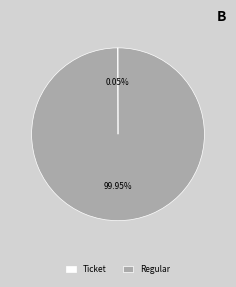

To the nearest percent, what percentage of the pie is Regular?

100%